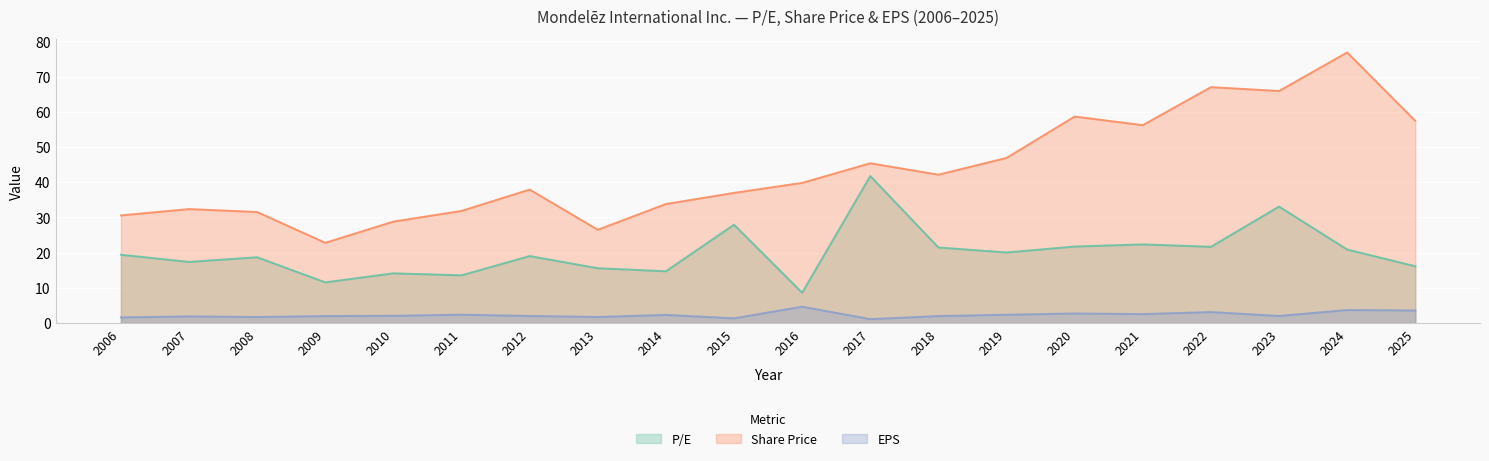

What is the average value of the P/E series?

20.0